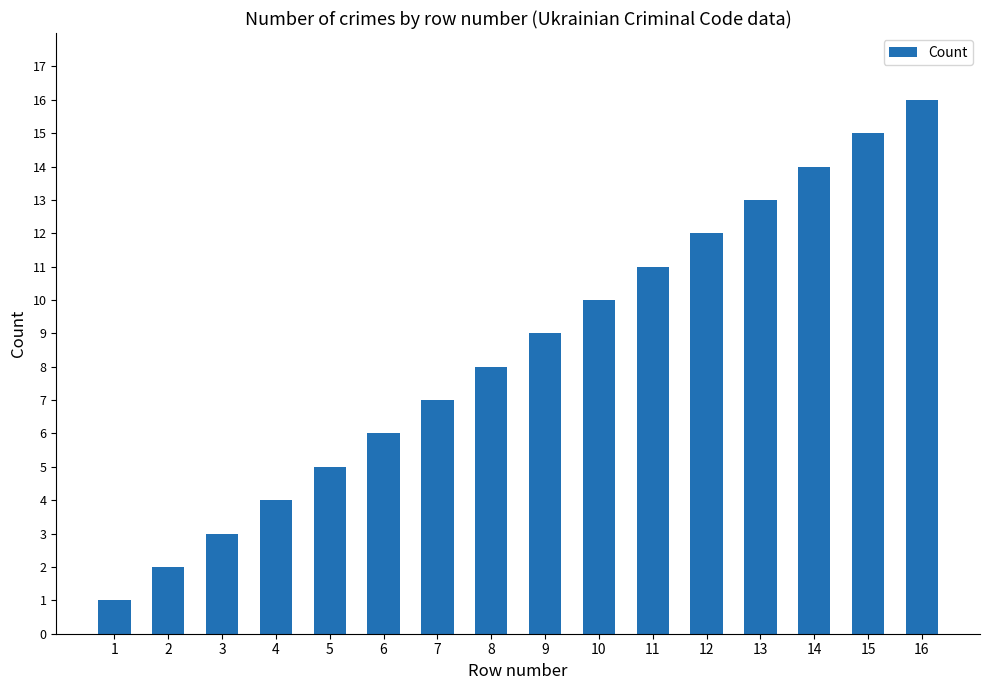

What is the difference between the values at 7 and 15?

8